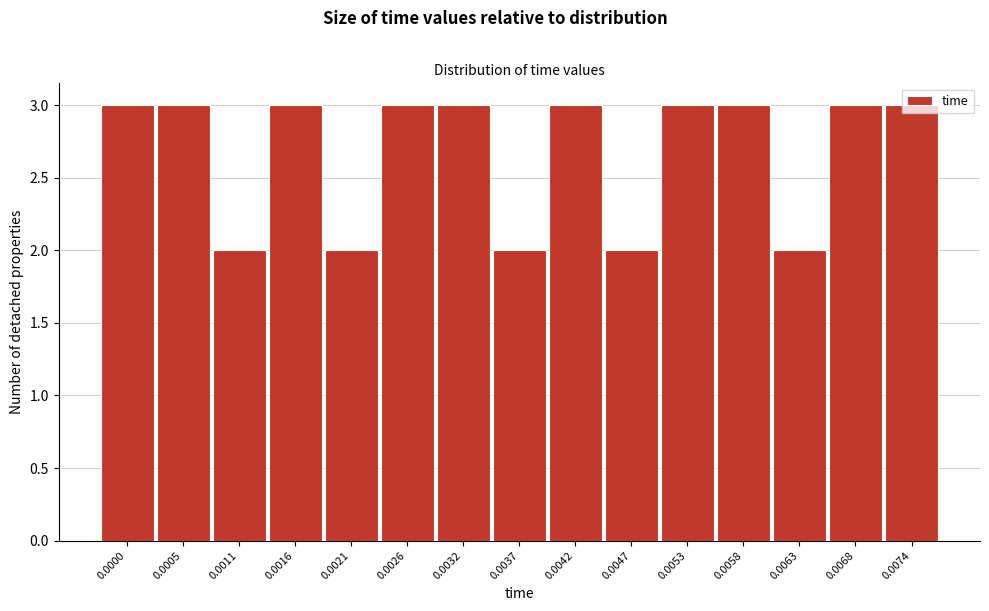

What is the change in value from 0.0037 to 0.0068?

+1